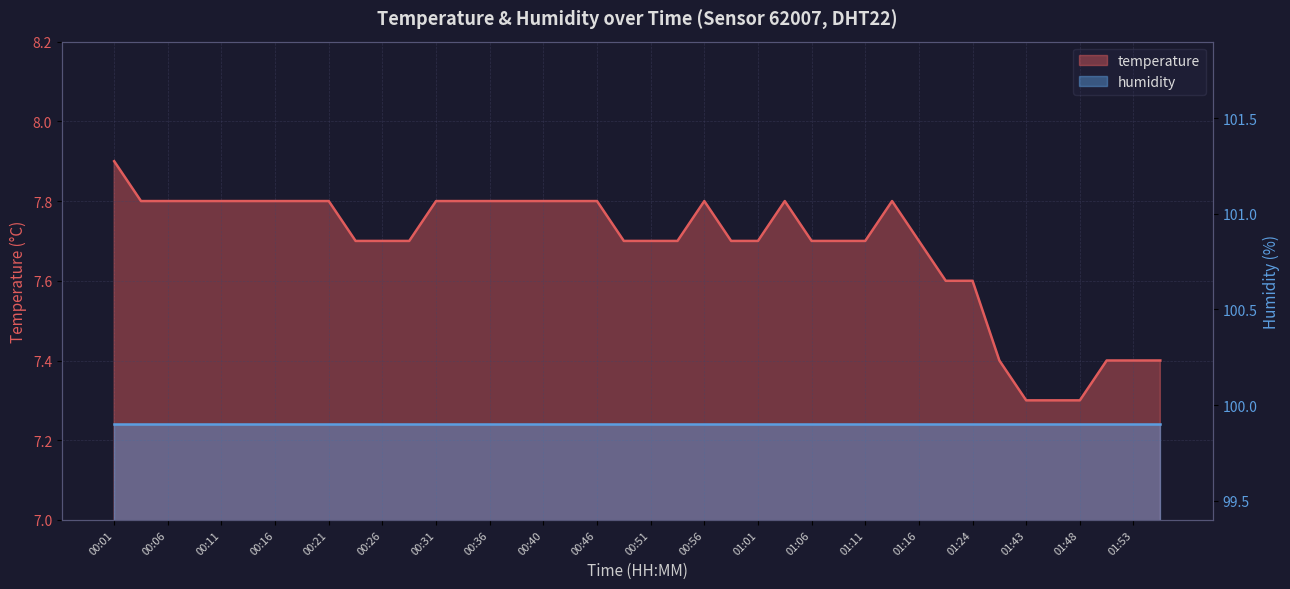

List the labels in order of value, smallest first.

01:43, 01:46, 01:48, 01:41, 01:51, 01:53, 01:56, 01:18, 01:24, 00:23, 00:26, 00:28, 00:48, 00:51, 00:53, 00:58, 01:01, 01:06, 01:08, 01:11, 01:16, 00:03, 00:06, 00:08, 00:11, 00:13, 00:16, 00:18, 00:21, 00:31, 00:33, 00:36, 00:38, 00:40, 00:43, 00:46, 00:56, 01:03, 01:13, 00:01